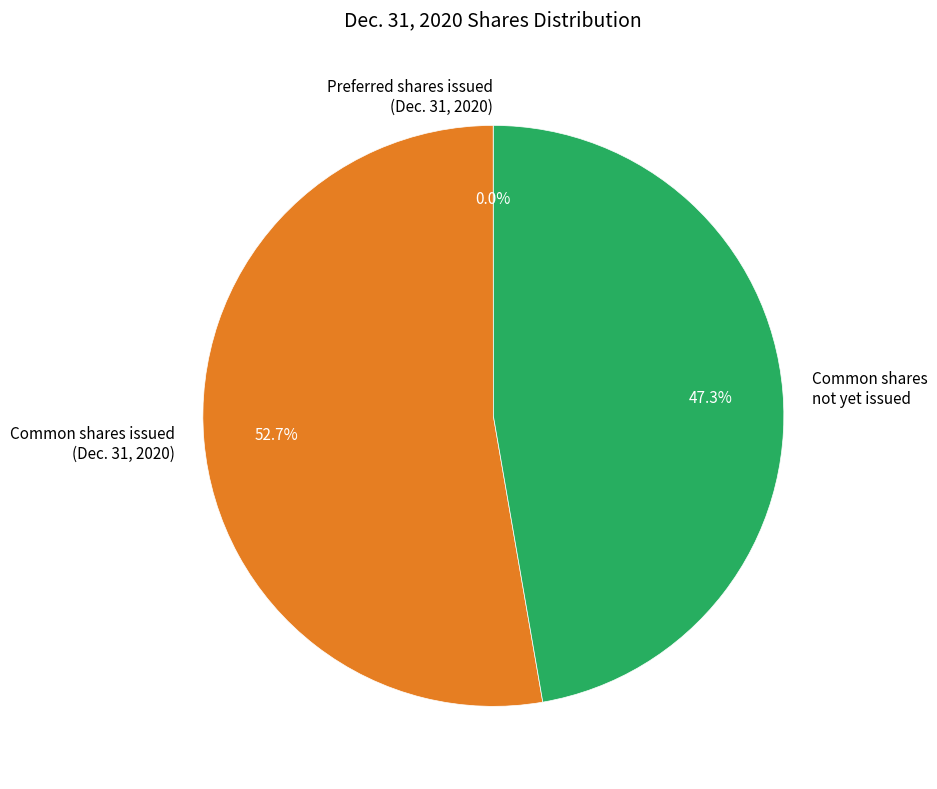

What percentage do Common shares issued (Dec. 31, 2020) and Common shares not yet issued together represent?

100.0%